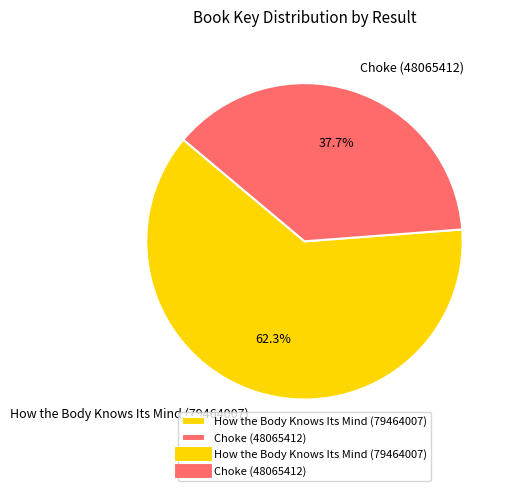

To the nearest percent, what portion does How the Body Knows Its Mind (79464007) represent?

62%